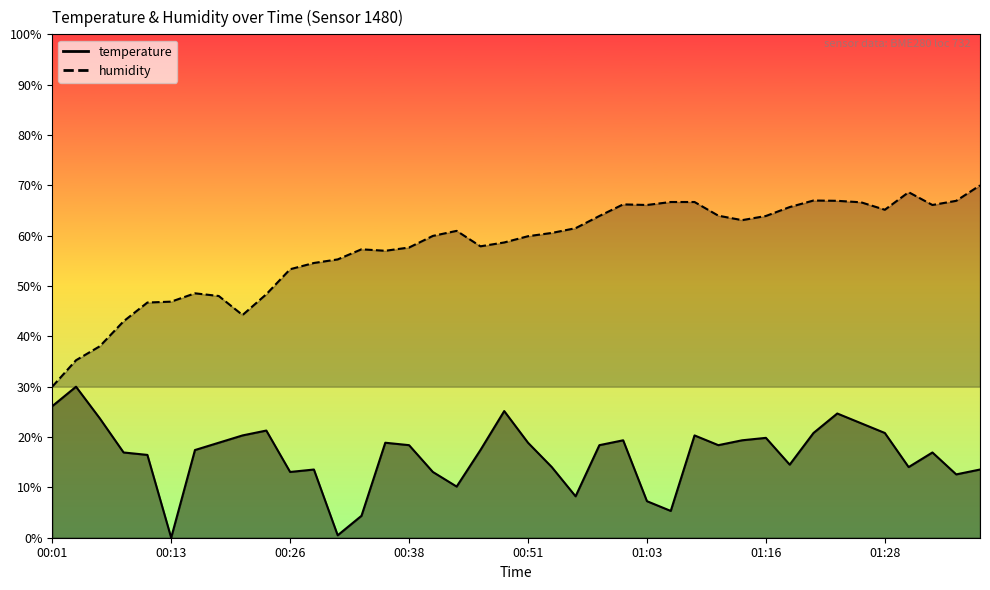

The temperature series shows 4.9 at 00:43. True or false?

False